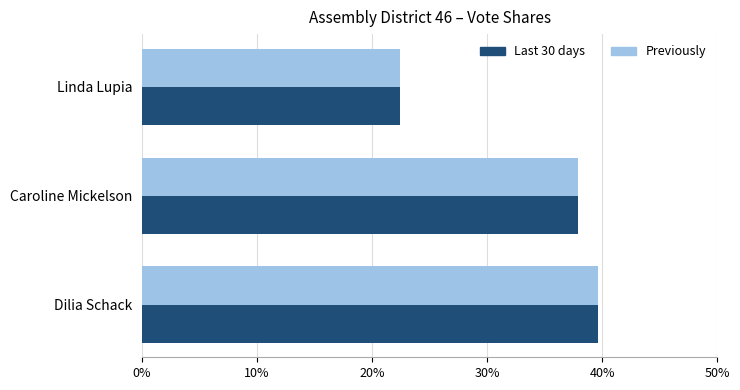

What is the difference between the maximum and minimum values in the Last 30 days series?

17.2